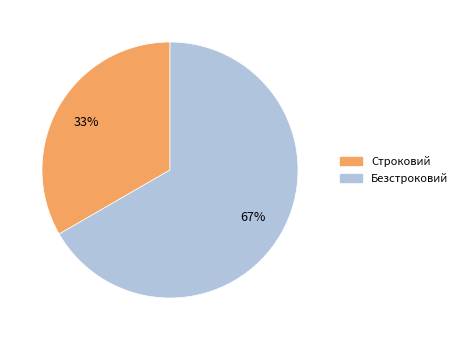

Do Безстроковий and Строковий together represent more than half of the pie?

Yes